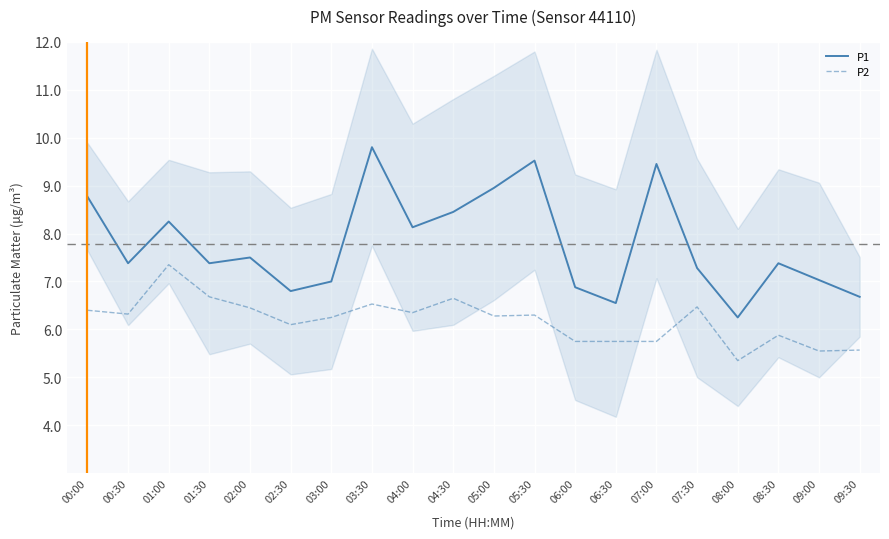

At which label does P2 first exceed 6?

00:00